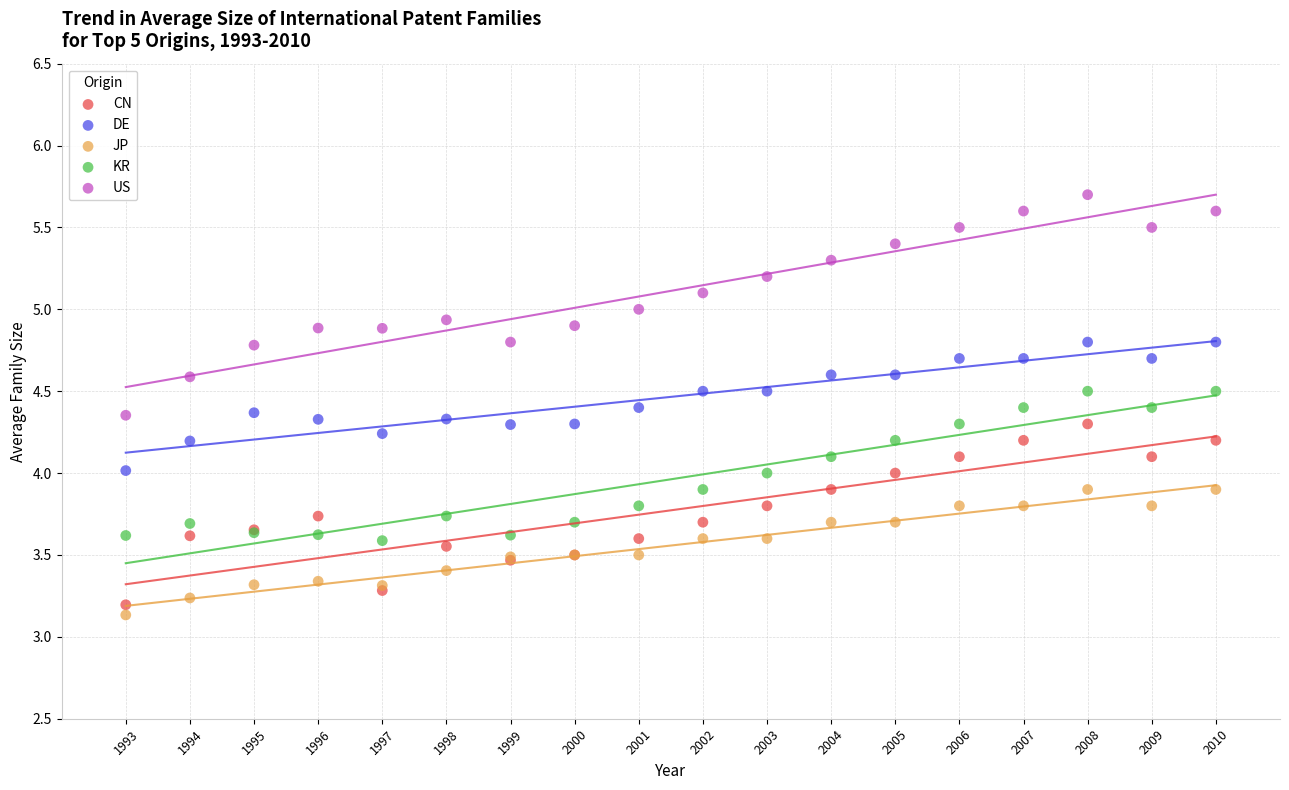

Which series reaches the maximum Y coordinate?

US